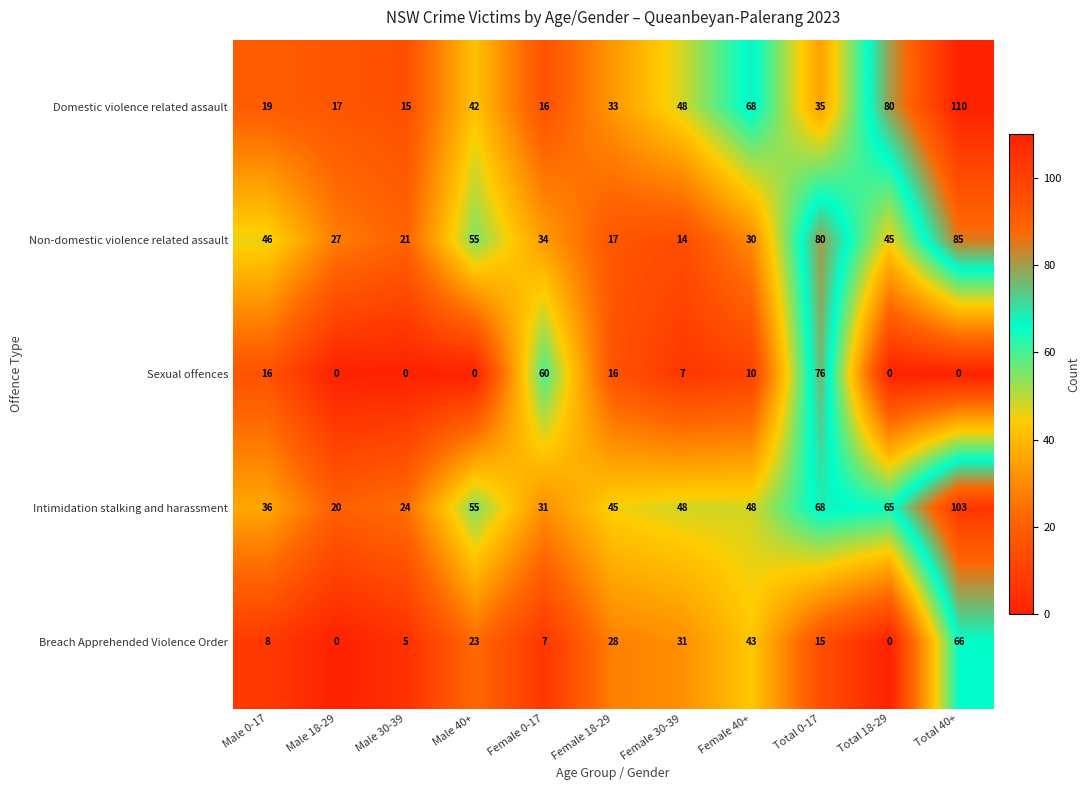

What is the difference between the second highest and second lowest values in the Sexual offences series?

60